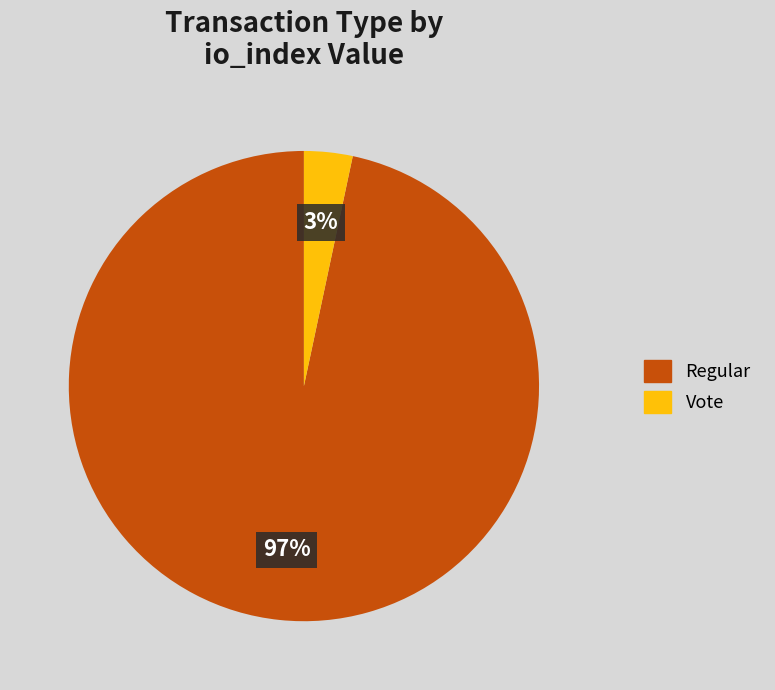

Is the sum of Vote and Regular greater than half?

Yes